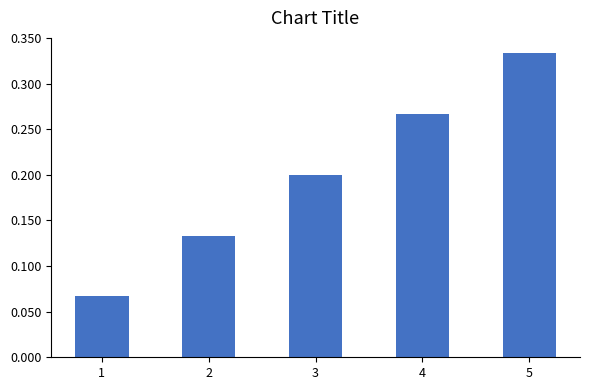

At which category does the chart reach its minimum across all series?

1